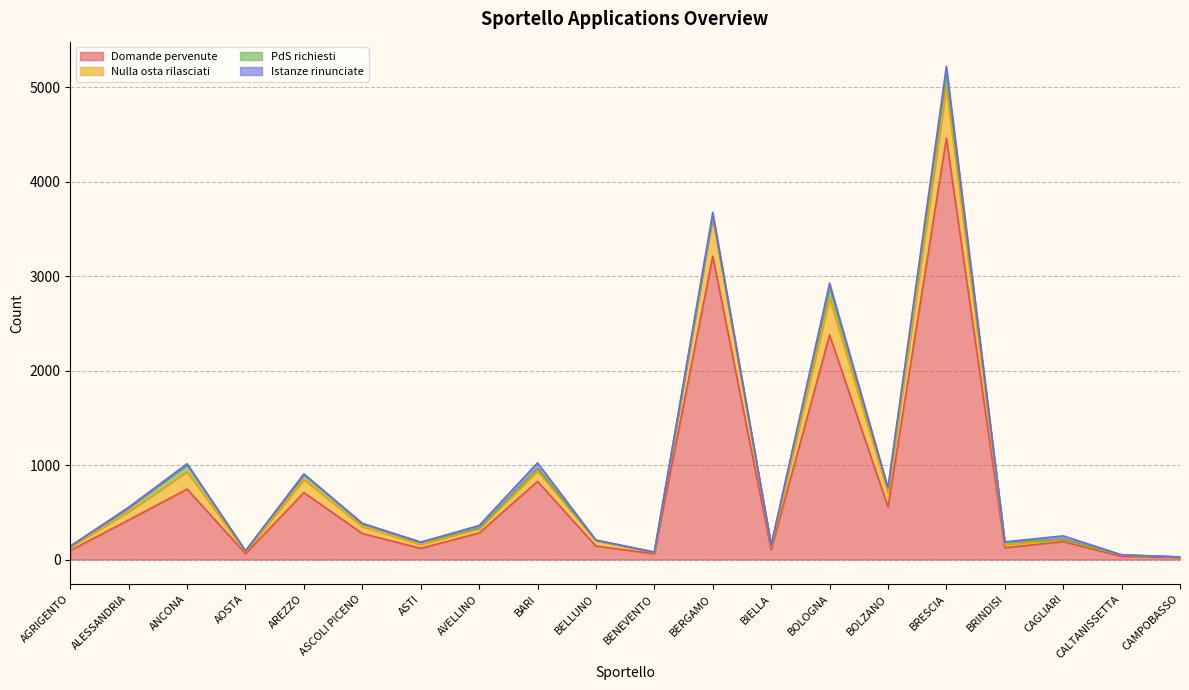

What is the label of the 3rd point from the right?

CAGLIARI